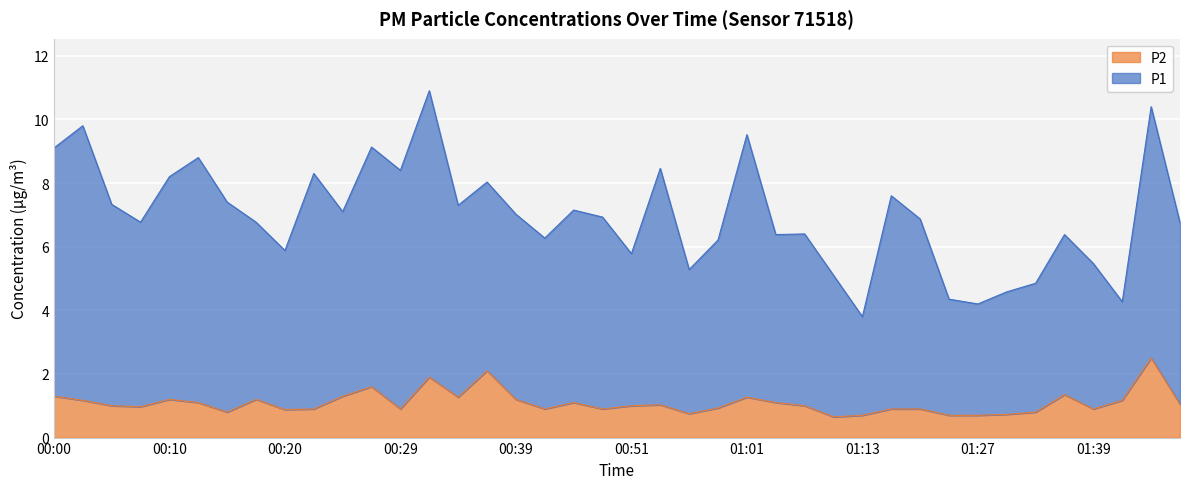

What is the difference between the maximum and minimum values in the P1 series?

7.1